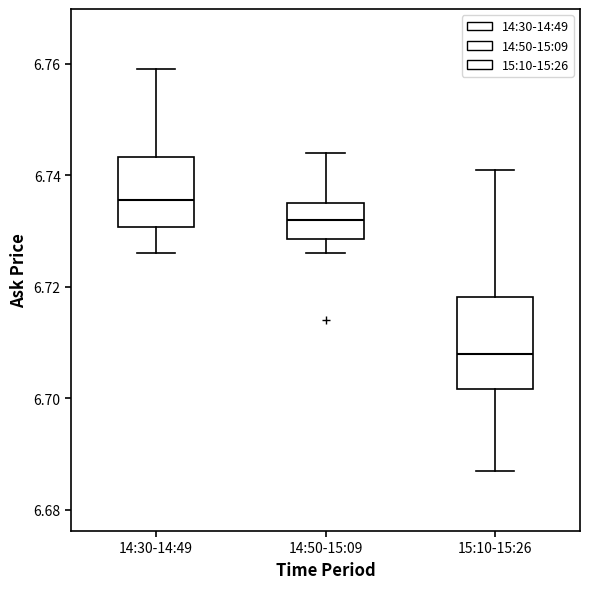

Reading left to right, read every box against the y-axis: the position of its median line, the range the box covers, and the ends of its whiskers. The values are not printed on the chart, so give them approximately, as read against the axis.

14:30-14:49: median 6.736, box 6.730 to 6.744, whiskers 6.726 to 6.760
14:50-15:09: median 6.732, box 6.728 to 6.736, whiskers 6.726 to 6.744
15:10-15:26: median 6.708, box 6.702 to 6.718, whiskers 6.688 to 6.742